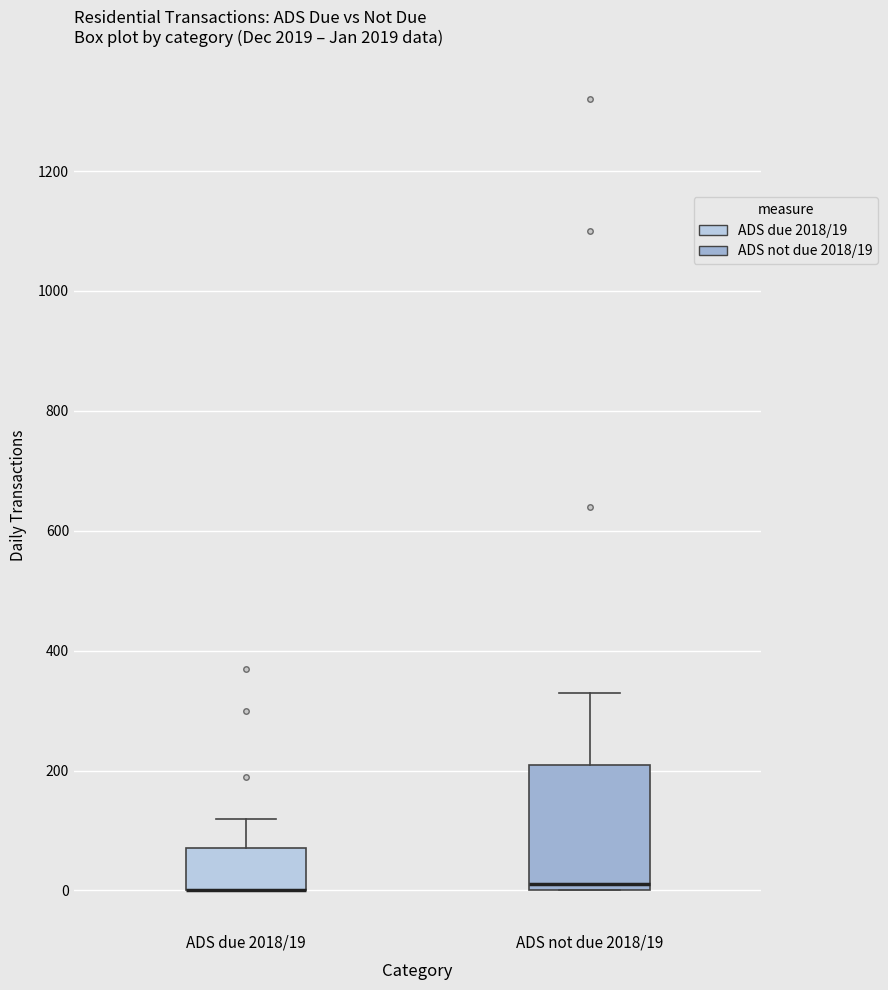

Reading left to right, transcribe this box plot: for each box, give where its median line is, the range the box spans, and where its two whiskers end, as read against the y-axis. The values are not printed on the chart, so give them approximately, as read against the axis.

ADS due 2018/19: median 0 (drawn on the box's lower edge), box 0 to 80, whiskers 0 to 120
ADS not due 2018/19: median 20, box 0 to 220, whiskers 0 to 340